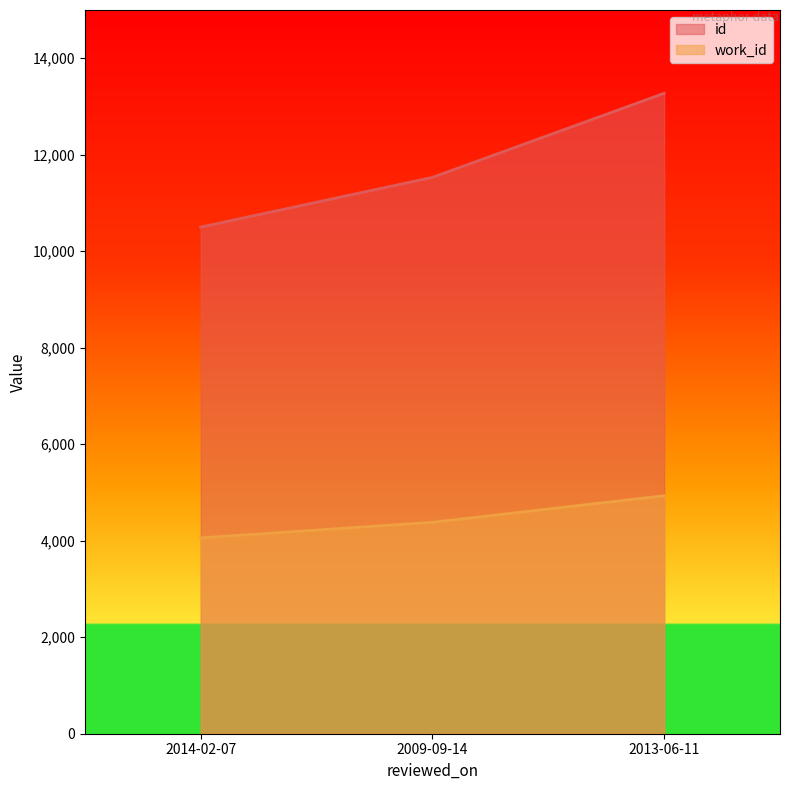

At which category is the sum across all series the highest?

2013-06-11